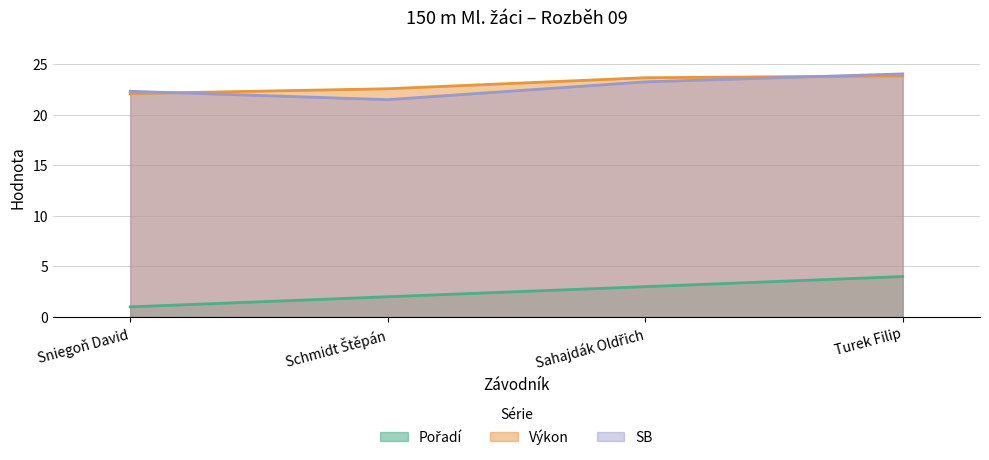

True or false: Výkon has a value of 23.7 at Sahajdák Oldřich.

True